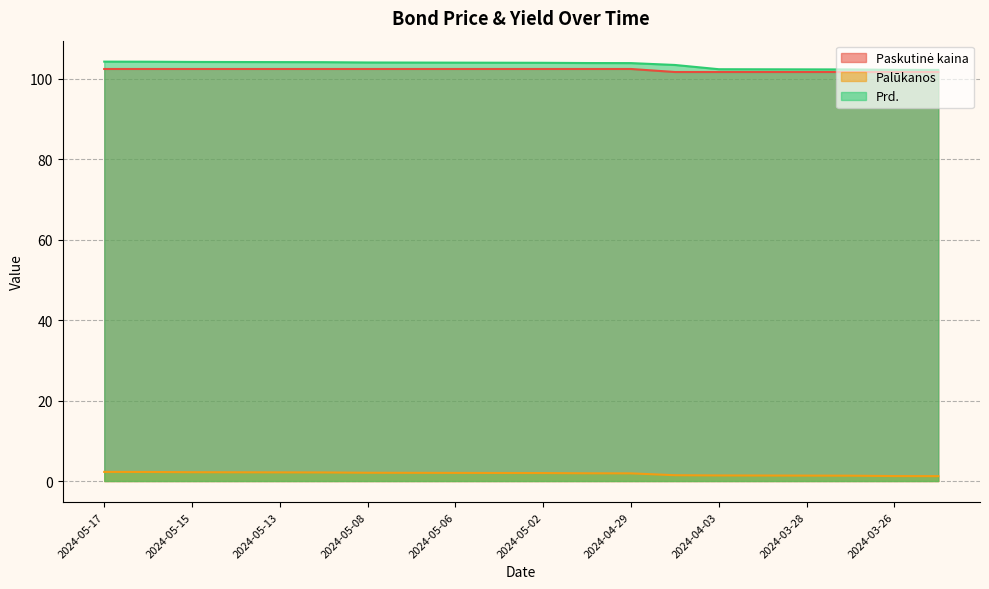

True or false: Paskutinė kaina has more than 2 interior local peaks.

False